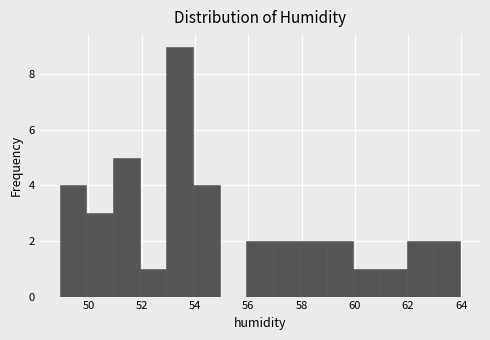

What is the height of the bar covering 60 to 61 on the x-axis? Neither the bar edges nor the heights are printed on the chart, so give them approximately, as read against the axes.

1